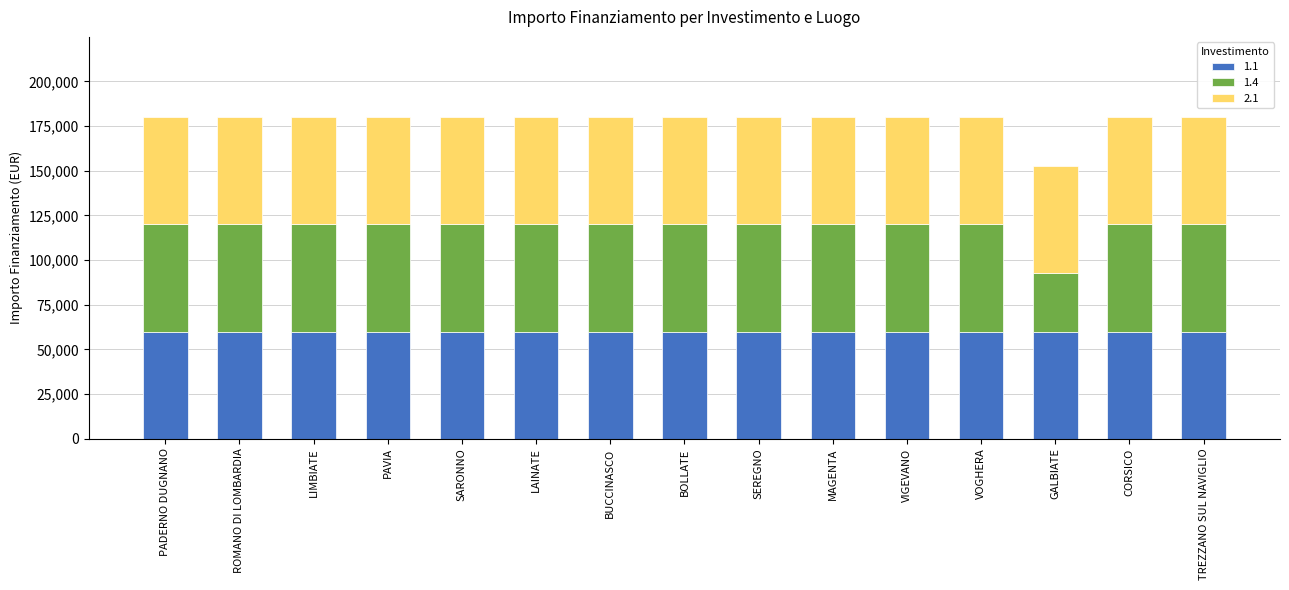

Does the chart contain stacked bars?

Yes